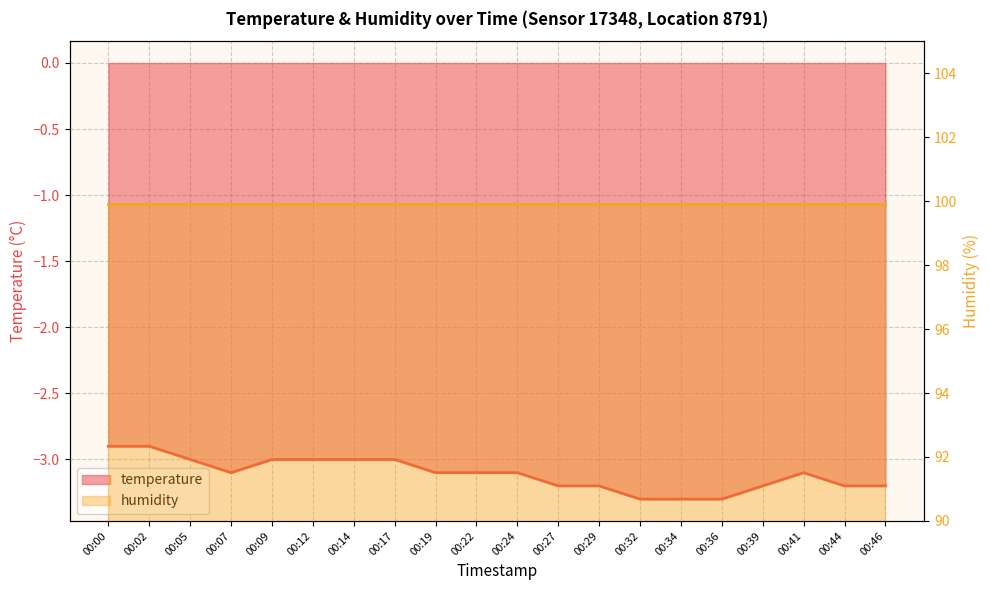

What is the greatest value displayed?

-2.9